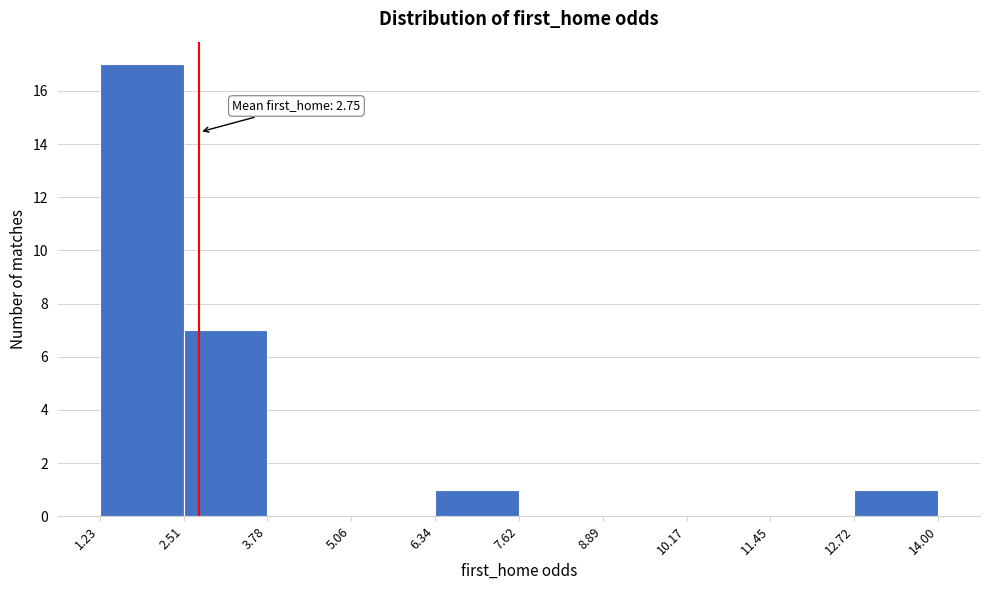

Which range on the x-axis has the tallest bar?

1.23 to 2.51